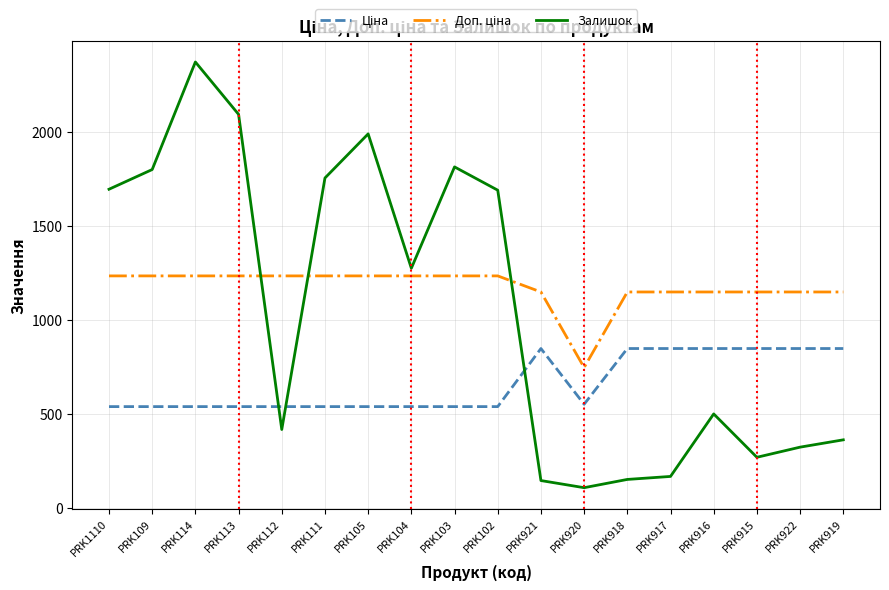

At how many categories does at least one series exceed 1856?

3